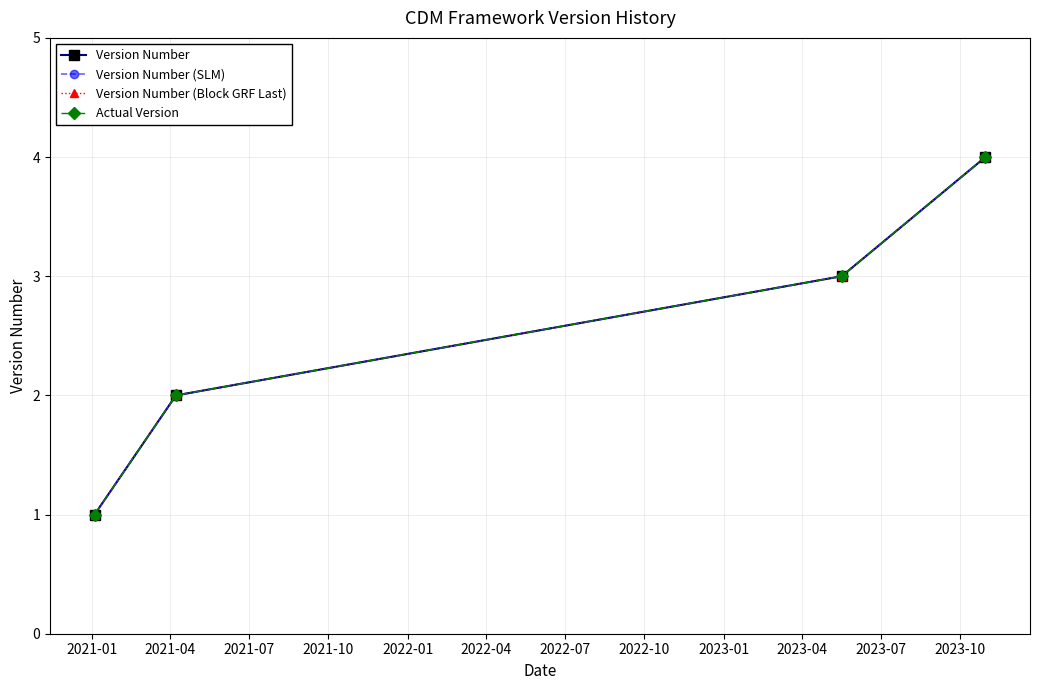

Which category has the lowest value across all series?

2021-01